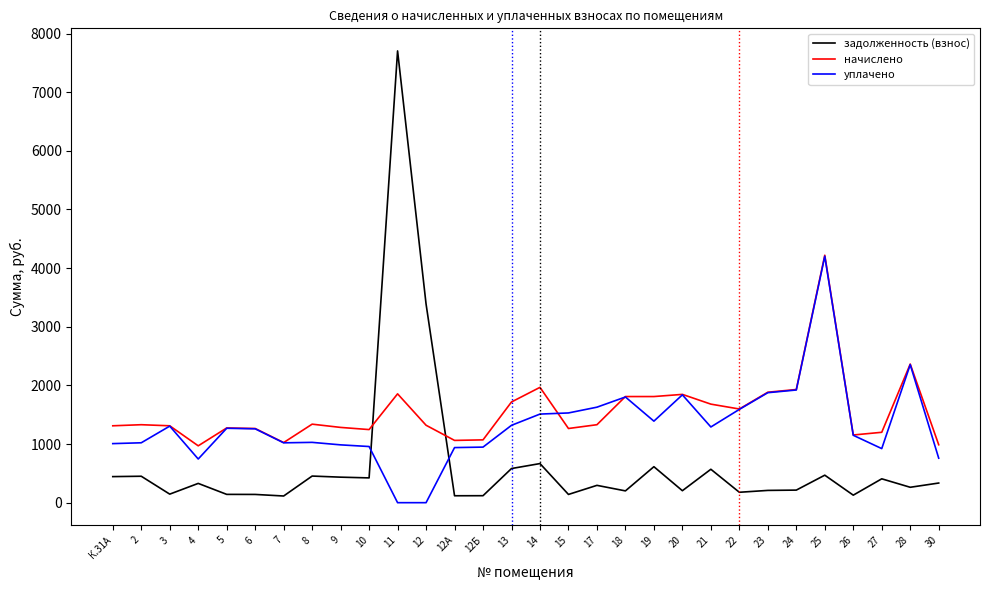

List the series in order of their overall mean, highest first.

начислено, уплачено, задолженность (взнос)